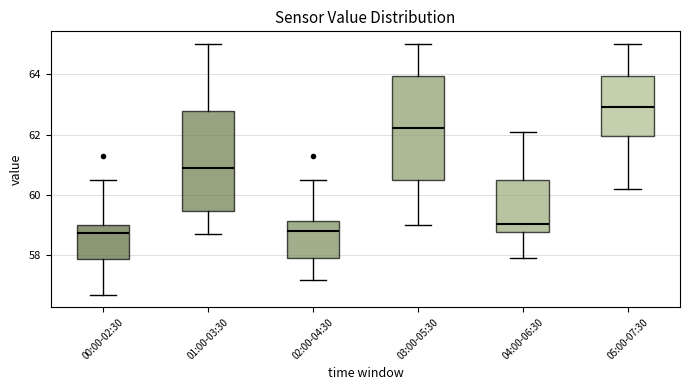

Where is the lower edge of the box for 00:00-02:30 on the y-axis? The values are not printed on the chart, so give them approximately, as read against the axis.

57.8